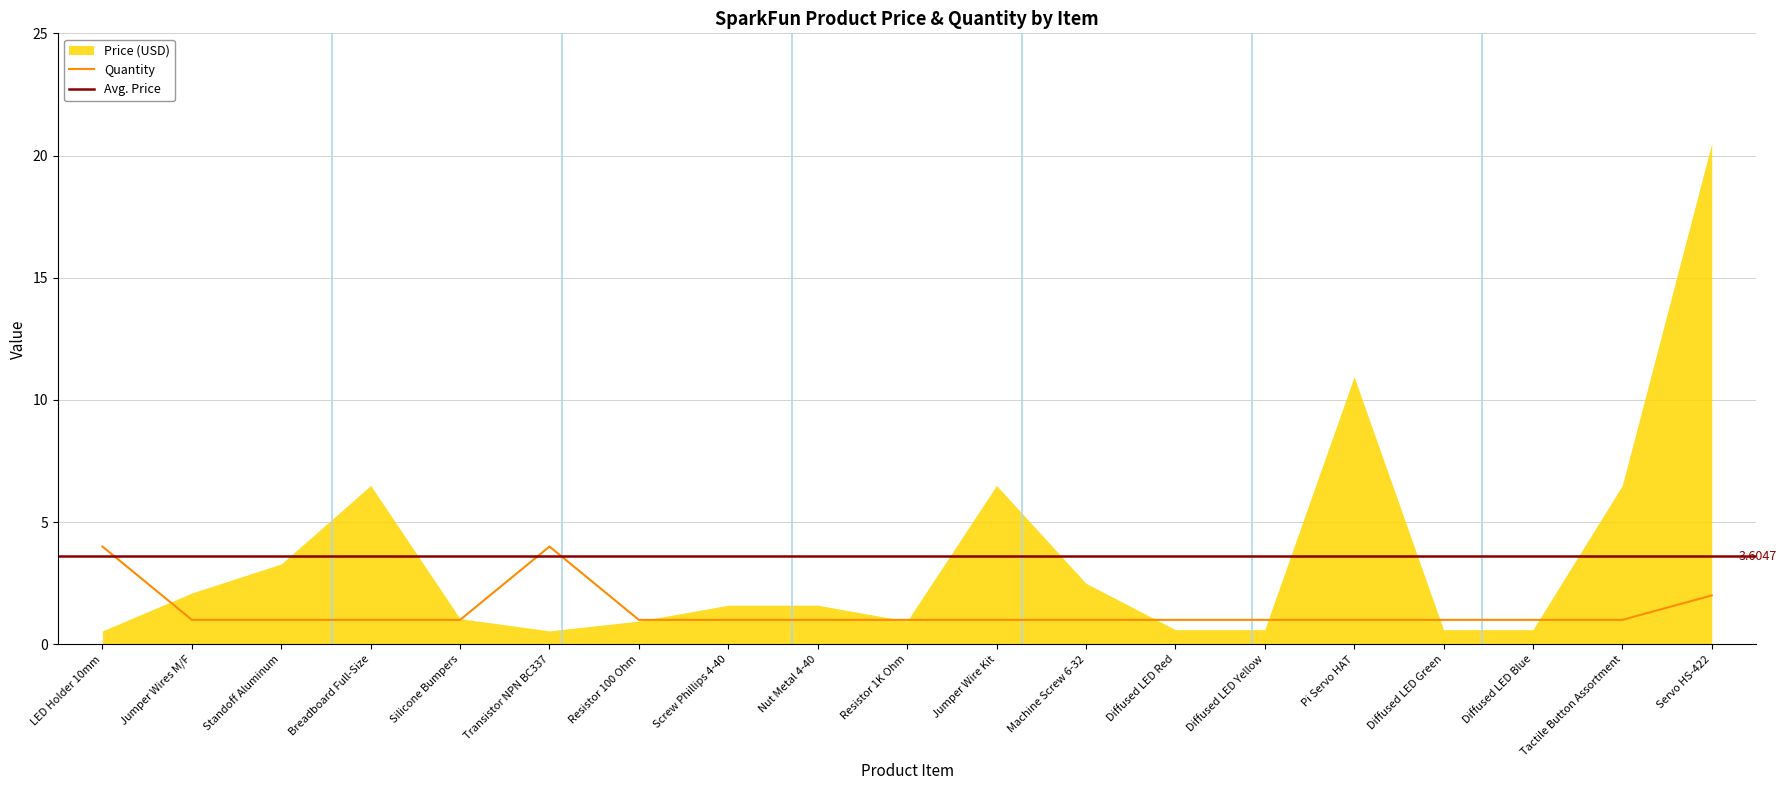

How many points are higher than both their immediate neighbors (excluding endpoints)?

1